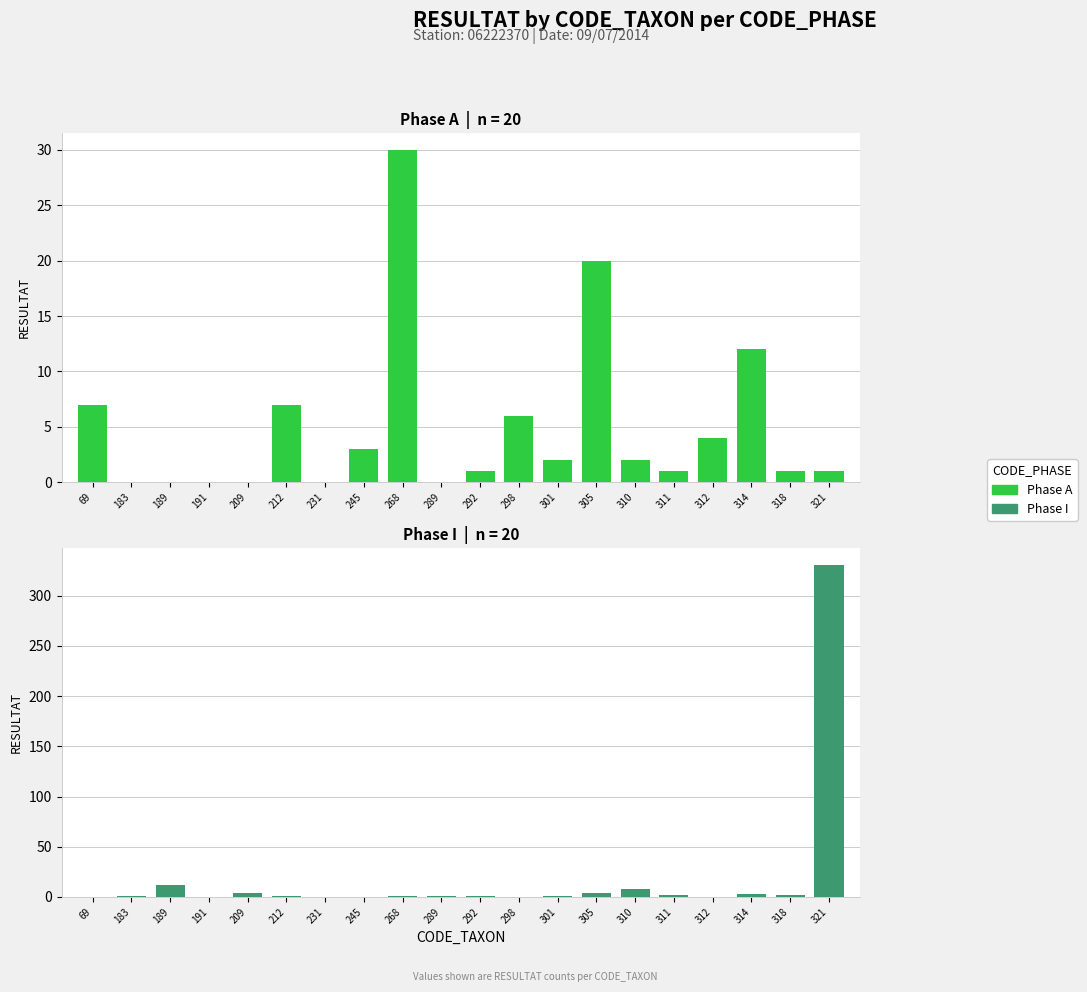

Reading left to right, transcribe all the data shown in this chart.

Phase A: 69=7	183=0	189=0	191=0	209=0	212=7	231=0	245=3	268=30	289=0	292=1	298=6	301=2	305=20	310=2	311=1	312=4	314=12	318=1	321=1
Phase I: 69=0	183=1	189=12	191=0	209=4	212=1	231=0	245=0	268=1	289=1	292=1	298=0	301=1	305=4	310=8	311=2	312=0	314=3	318=2	321=331